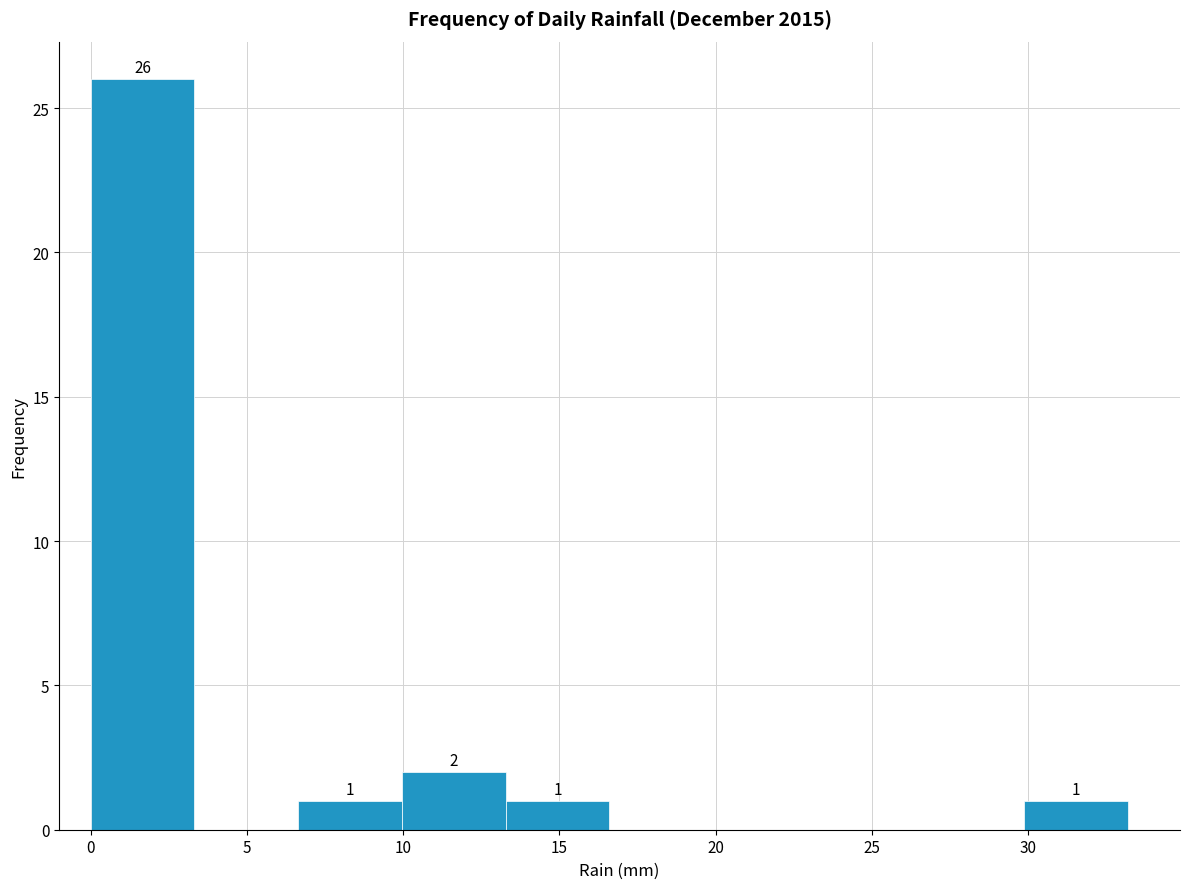

Over which range of the x-axis is the bar tallest?

0.0 to 3.5